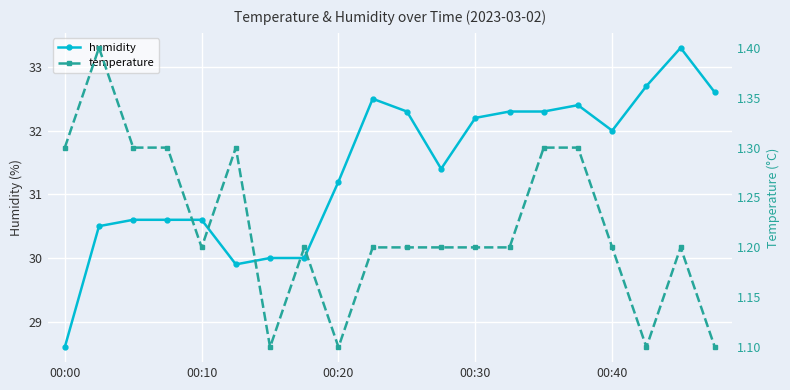

Rank the series by their average value, from lowest to highest.

temperature, humidity